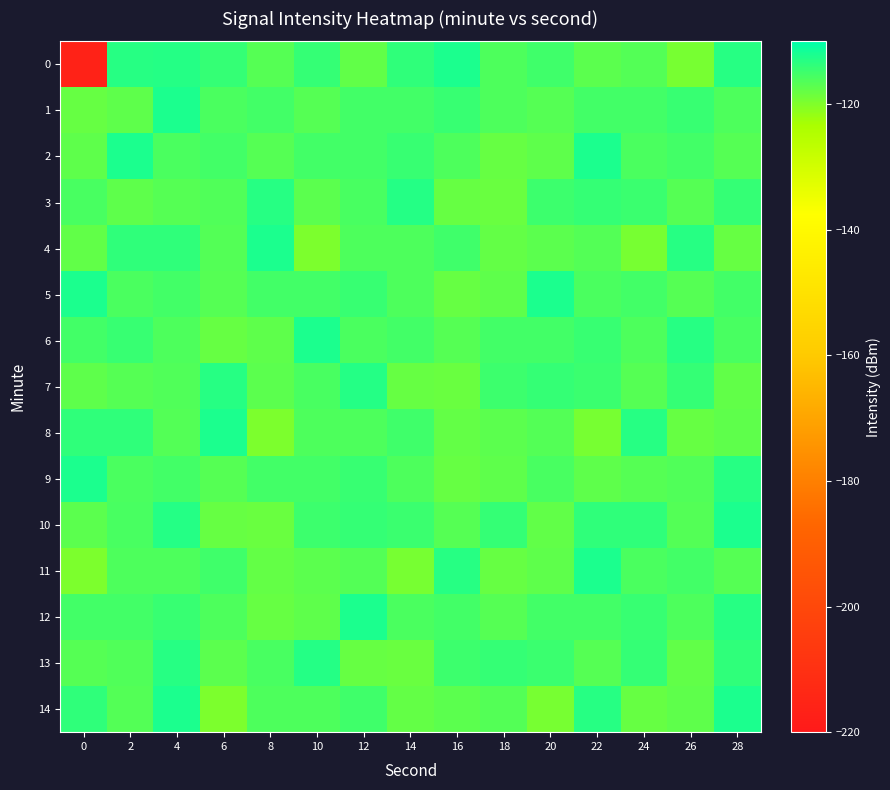

Reading left to right, transcribe all the data shown in this chart.

0: 0=-216.2	2=-113.1	4=-112.9	6=-114.1	8=-116.7	10=-114.3	12=-117.6	14=-113.7	16=-112.3	18=-116.0	20=-115.0	22=-117.3	24=-116.5	26=-119.3	28=-113.2
1: 0=-118.0	2=-117.4	4=-112.2	6=-115.9	8=-115.4	10=-116.7	12=-115.3	14=-115.2	16=-114.4	18=-116.1	20=-116.7	22=-115.3	24=-115.2	26=-114.4	28=-116.1
2: 0=-117.4	2=-112.2	4=-115.9	6=-115.4	8=-116.7	10=-115.3	12=-115.2	14=-114.4	16=-116.1	18=-118.0	20=-117.4	22=-112.2	24=-115.9	26=-115.4	28=-116.7
3: 0=-115.7	2=-117.5	4=-116.7	6=-116.4	8=-113.1	10=-117.2	12=-115.6	14=-112.9	16=-118.0	18=-118.2	20=-114.8	22=-114.1	24=-114.6	26=-116.7	28=-114.3
4: 0=-117.6	2=-113.8	4=-113.7	6=-116.7	8=-112.3	10=-119.8	12=-116.0	14=-116.1	16=-115.0	18=-117.8	20=-117.3	22=-116.5	24=-119.3	26=-113.2	28=-118.0
5: 0=-112.2	2=-115.9	4=-115.4	6=-116.7	8=-115.3	10=-115.2	12=-114.4	14=-116.1	16=-118.0	18=-117.4	20=-112.2	22=-115.9	24=-115.4	26=-116.7	28=-115.3
6: 0=-115.2	2=-114.4	4=-116.1	6=-118.0	8=-117.4	10=-112.2	12=-115.9	14=-115.4	16=-116.7	18=-115.3	20=-115.2	22=-114.4	24=-116.1	26=-113.2	28=-115.7
7: 0=-117.5	2=-116.7	4=-116.4	6=-113.1	8=-117.2	10=-115.6	12=-112.9	14=-118.0	16=-118.2	18=-114.8	20=-114.1	22=-114.6	24=-116.7	26=-114.3	28=-117.6
8: 0=-113.8	2=-113.7	4=-116.7	6=-112.3	8=-119.8	10=-116.0	12=-116.1	14=-115.0	16=-117.8	18=-117.3	20=-116.5	22=-119.3	24=-113.2	26=-118.0	28=-117.4
9: 0=-112.2	2=-115.9	4=-115.4	6=-116.7	8=-115.3	10=-115.2	12=-114.4	14=-116.1	16=-118.0	18=-117.4	20=-115.7	22=-117.5	24=-116.7	26=-116.4	28=-113.1
10: 0=-117.2	2=-115.6	4=-112.9	6=-118.0	8=-118.2	10=-114.8	12=-114.1	14=-114.6	16=-116.7	18=-114.3	20=-117.6	22=-113.8	24=-113.7	26=-116.7	28=-112.3
11: 0=-119.8	2=-116.0	4=-116.1	6=-115.0	8=-117.8	10=-117.3	12=-116.5	14=-119.3	16=-113.2	18=-118.0	20=-117.4	22=-112.2	24=-115.9	26=-115.4	28=-116.7
12: 0=-115.3	2=-115.2	4=-114.4	6=-116.1	8=-118.0	10=-117.4	12=-112.2	14=-115.9	16=-115.4	18=-116.7	20=-115.3	22=-115.2	24=-114.4	26=-116.1	28=-113.2
13: 0=-116.7	2=-116.4	4=-113.1	6=-117.2	8=-115.6	10=-112.9	12=-118.0	14=-118.2	16=-114.8	18=-114.1	20=-114.6	22=-116.7	24=-114.3	26=-117.6	28=-113.8
14: 0=-113.7	2=-116.7	4=-112.3	6=-119.8	8=-116.0	10=-116.1	12=-115.0	14=-117.8	16=-117.3	18=-116.5	20=-119.3	22=-113.2	24=-118.0	26=-117.4	28=-112.2